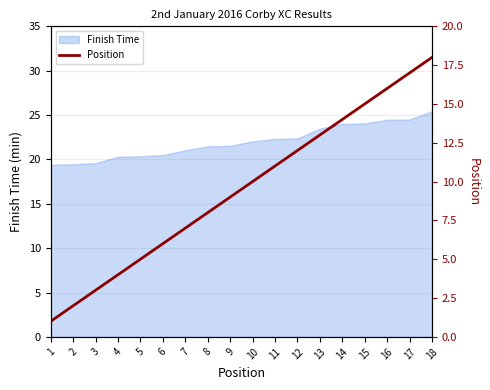

Which label corresponds to the smallest value in the chart?

1